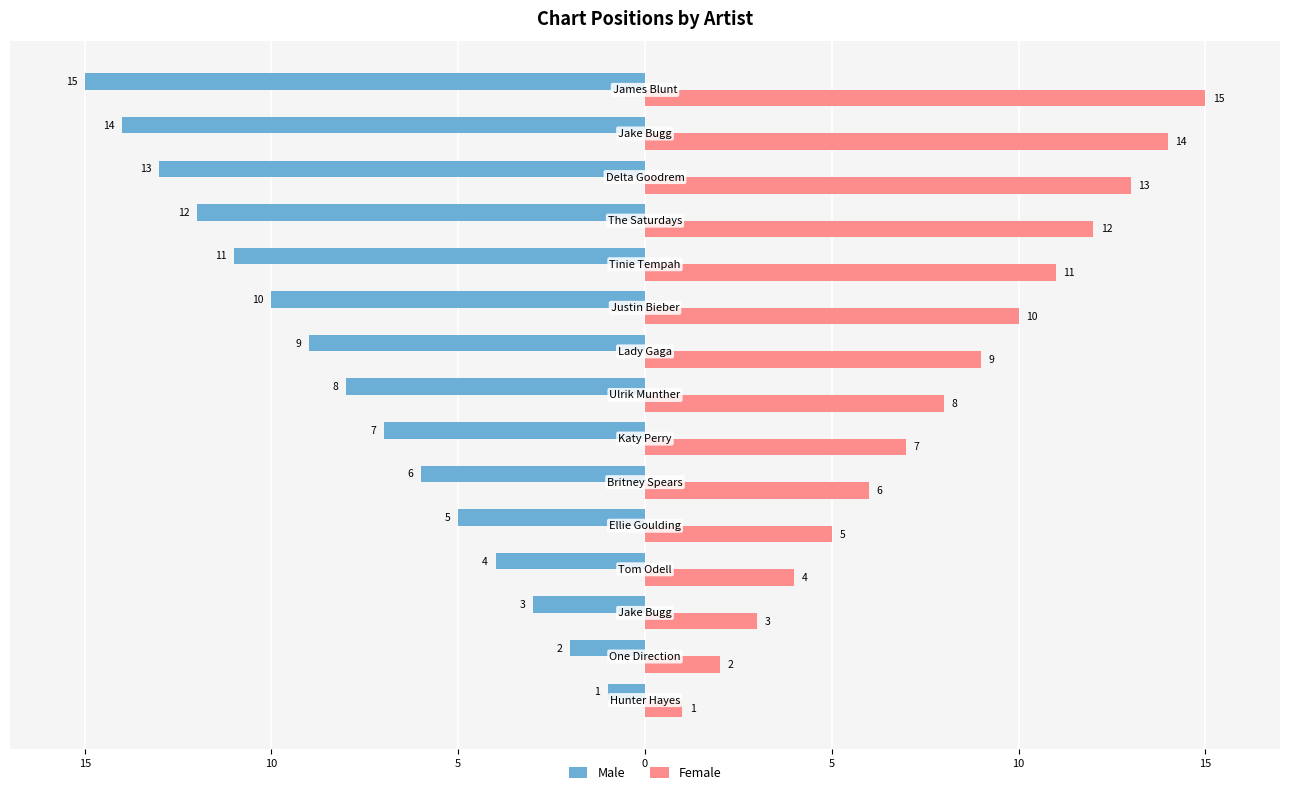

What are all the series names shown in the legend?

Male, Female